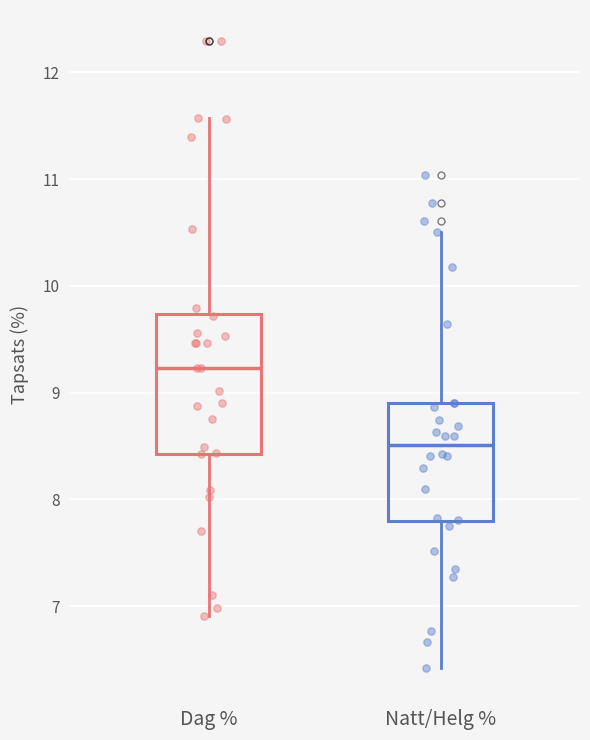

Which box has the highest median line?

Dag %